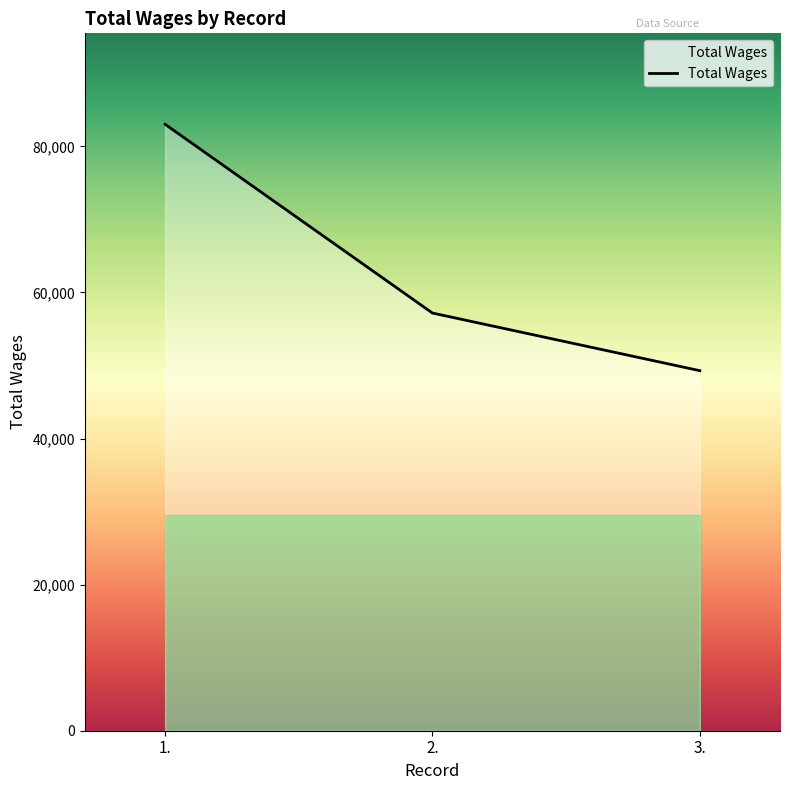

What is the sum of all values?

189475